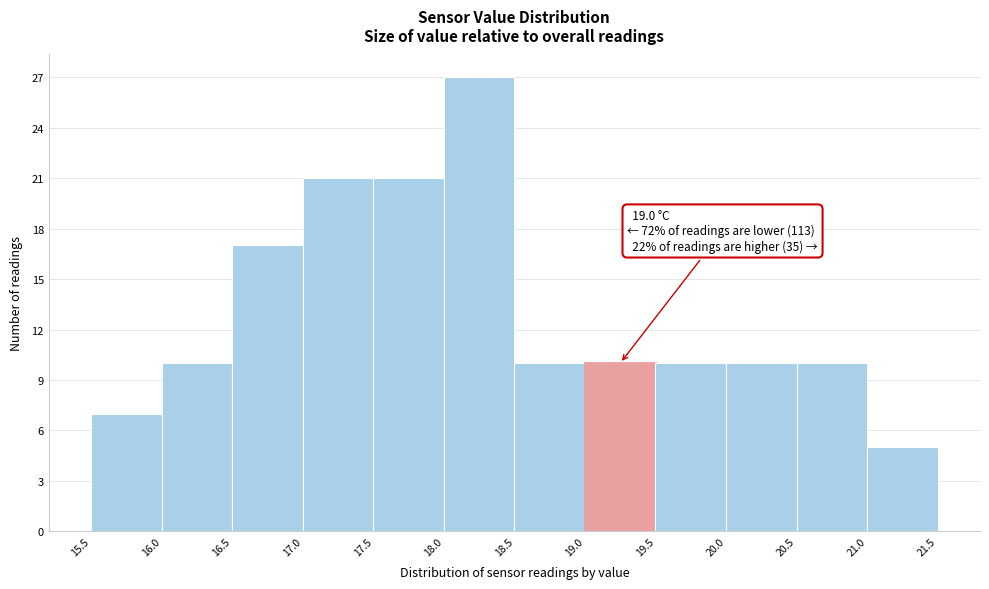

Over which range of the x-axis is the bar tallest?

18.0 to 18.5